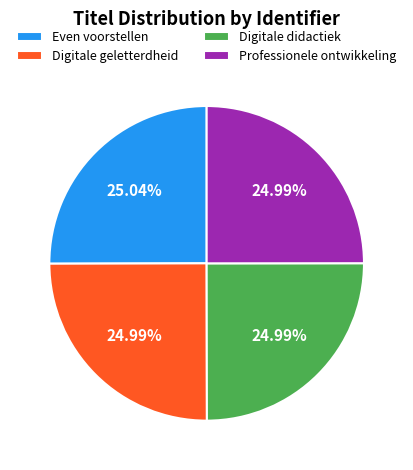

Does any single category account for the majority?

No